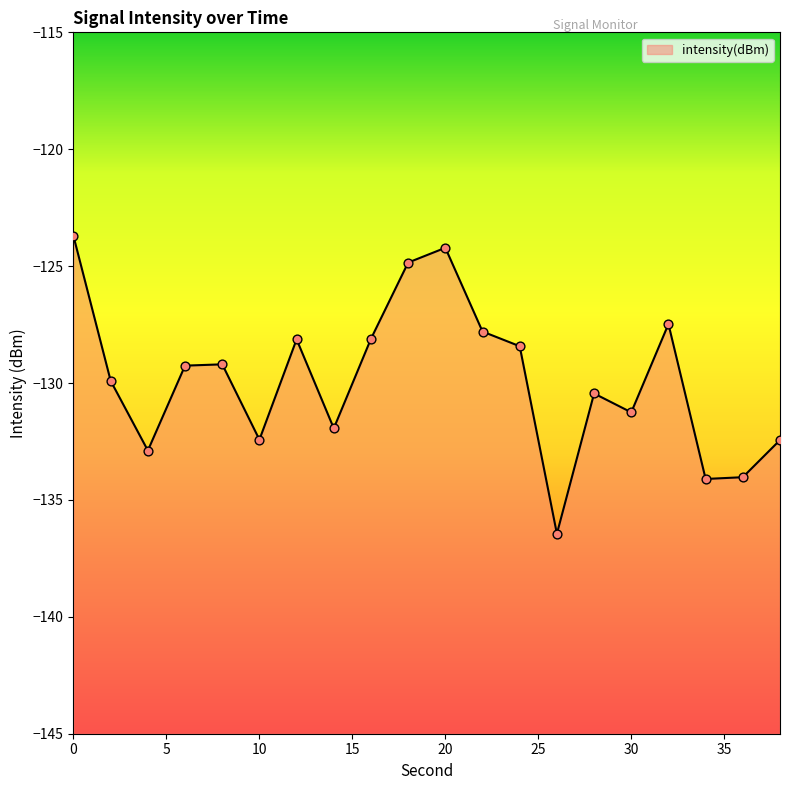

Between 16 and 14, which is larger?

16